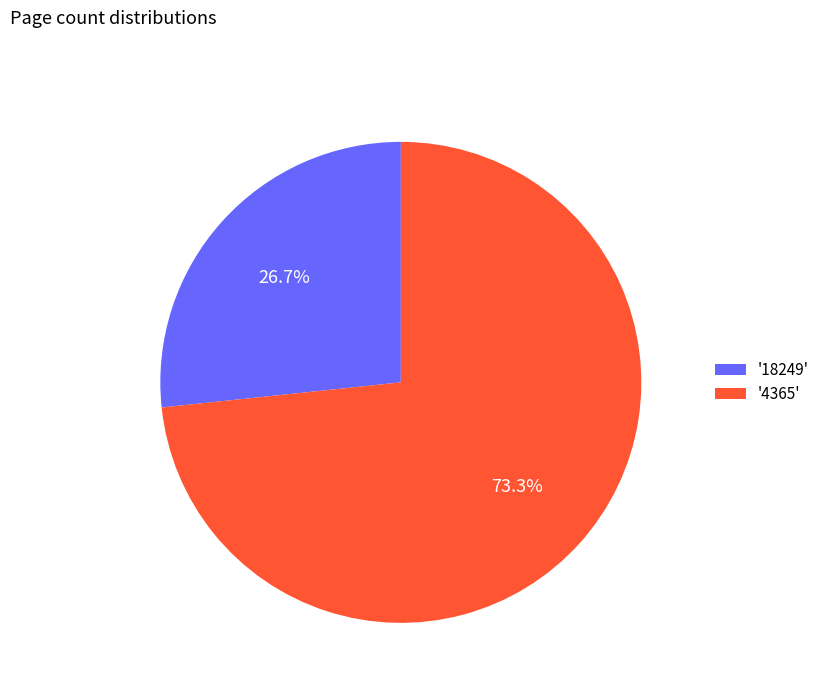

What portion of the pie excludes '18249'?

73.3%